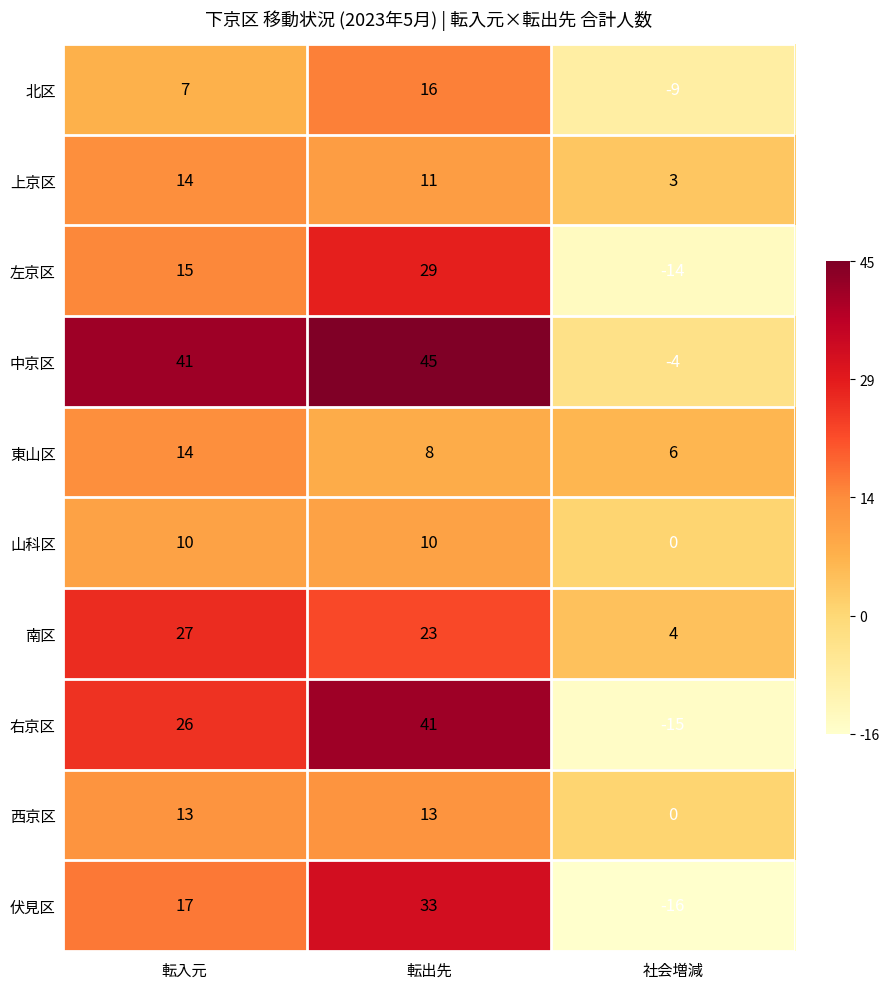

Which category has the highest value across all series?

転出先